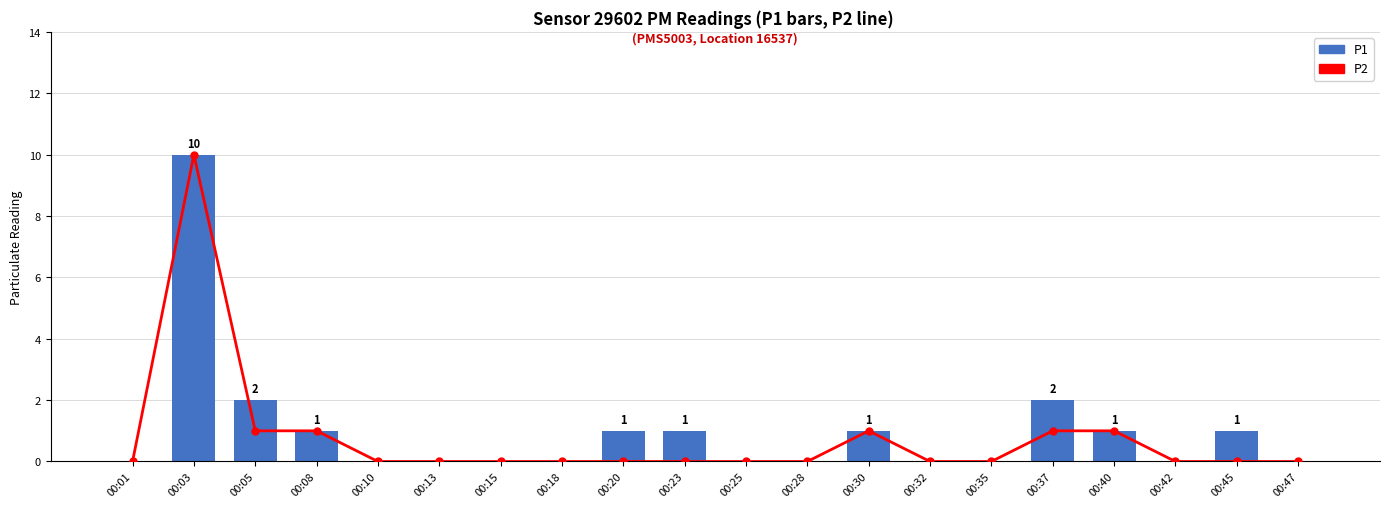

At which category is the sum across all series the highest?

00:03